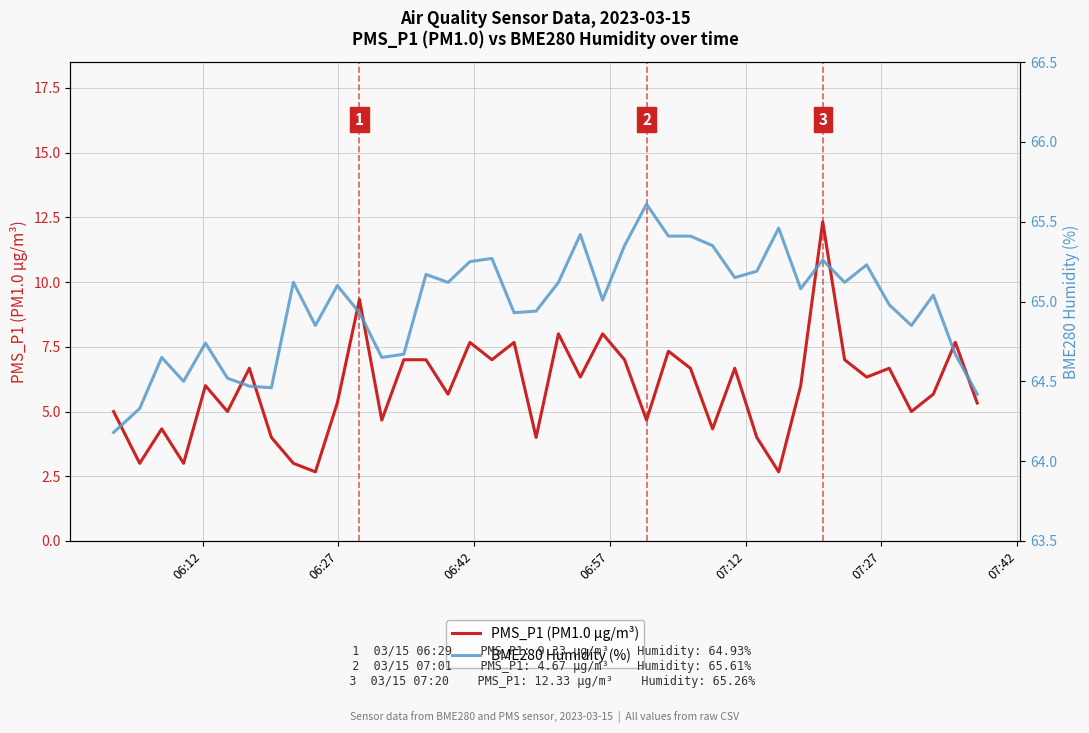

At how many categories does at least one series exceed 10?

40